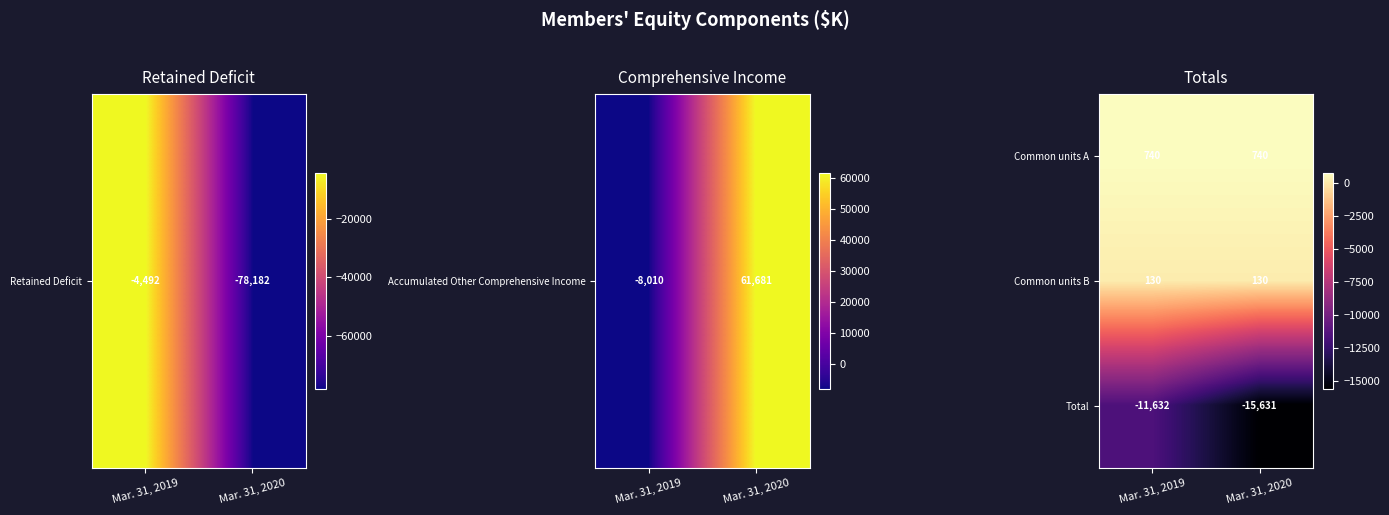

What is the spread (max minus min) of values at Mar. 31, 2019?

12372